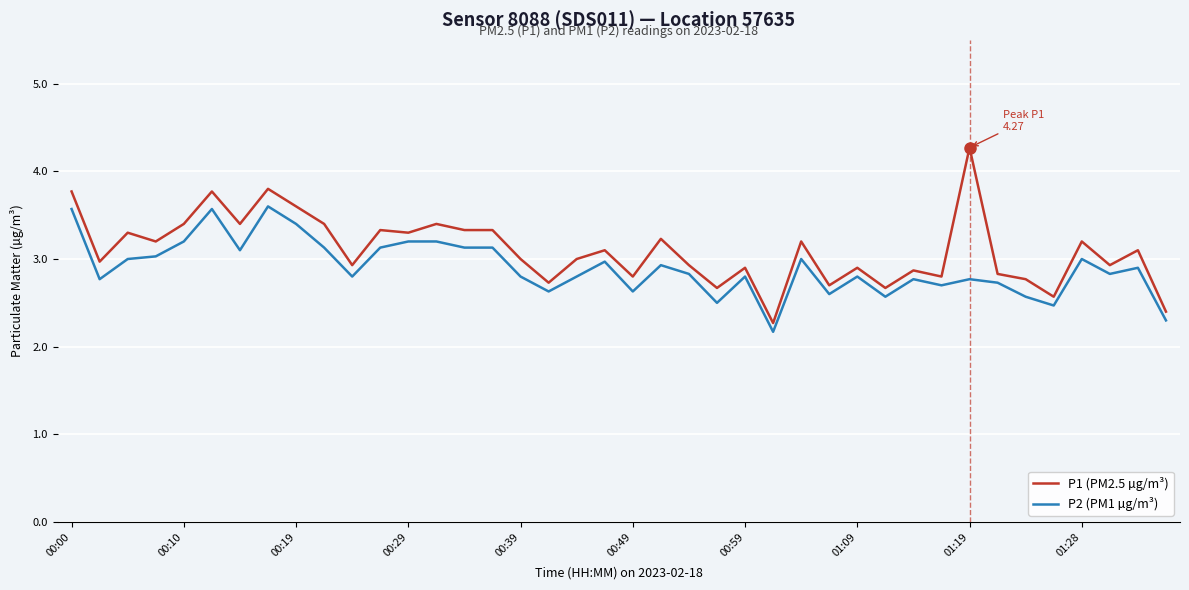

What is the maximum value for P2 (PM1 µg/m³)?

3.6